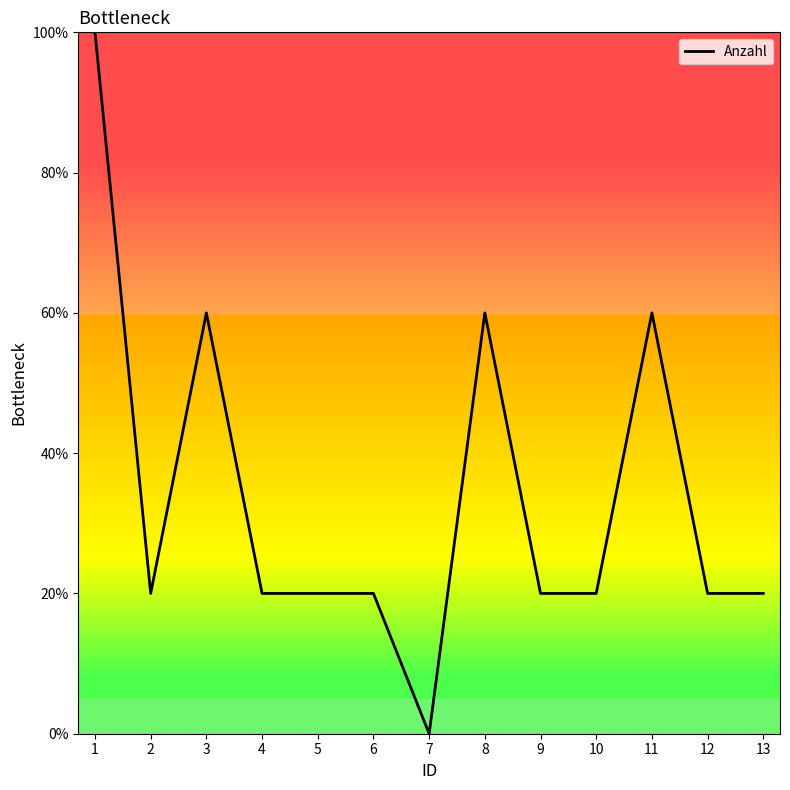

What is the difference between the maximum and minimum values?

100